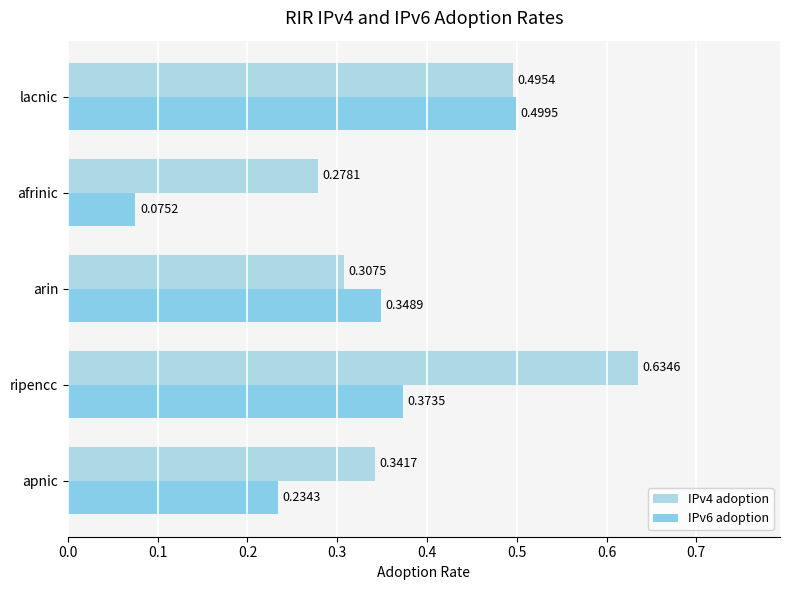

At how many categories does at least one series exceed 0?

5